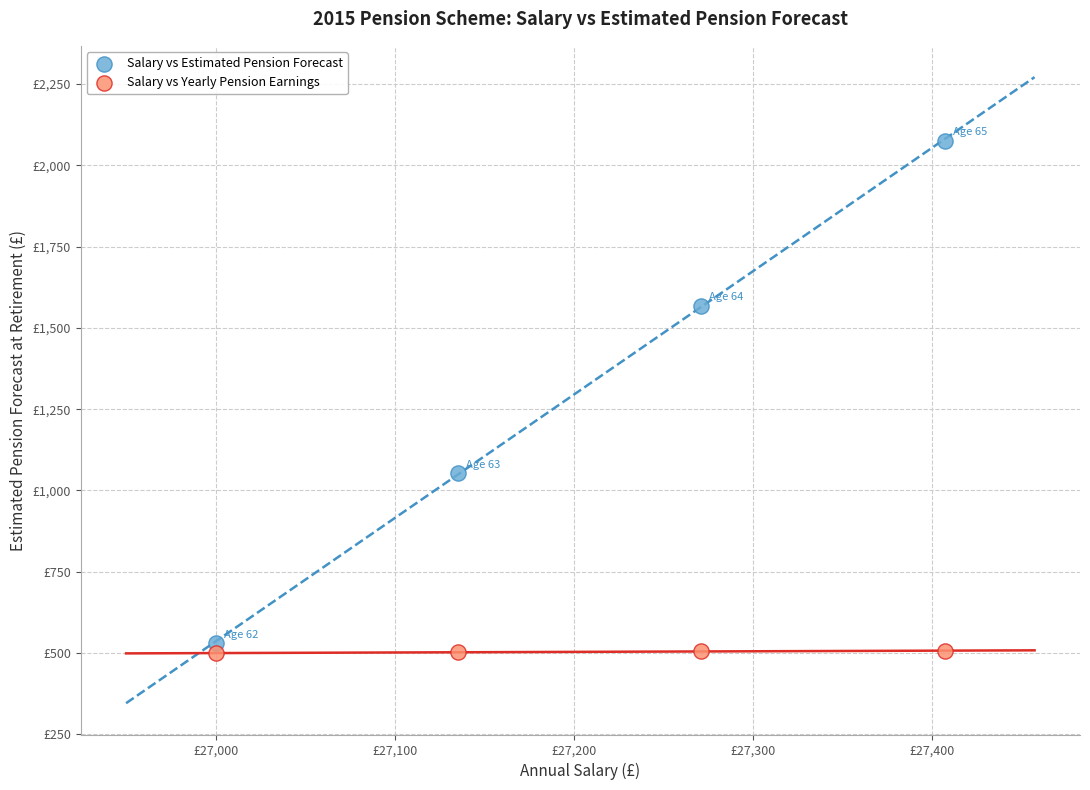

Which series contains the highest Y value?

Salary vs Estimated Pension Forecast